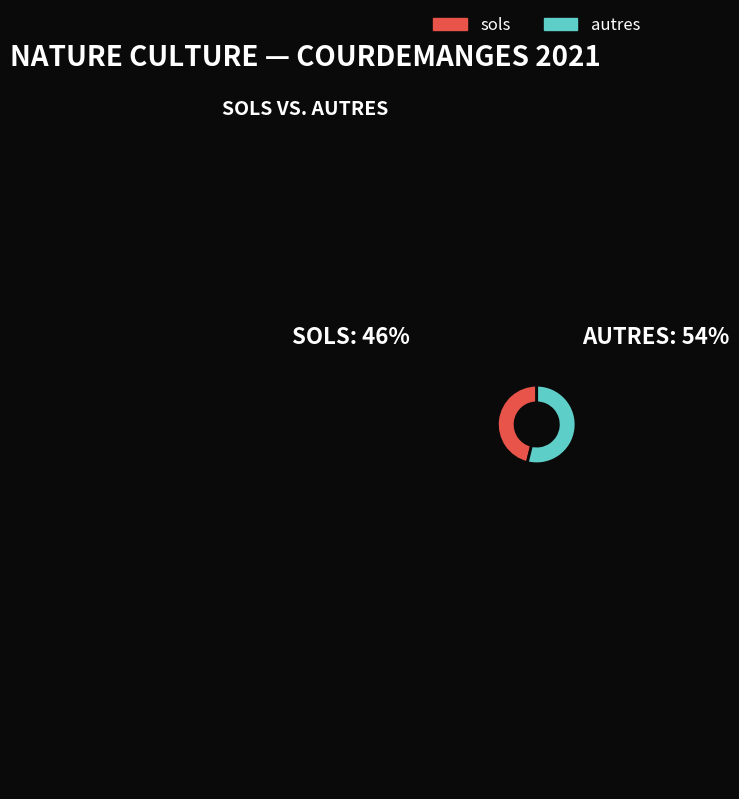

Is there a majority slice in this chart?

Yes